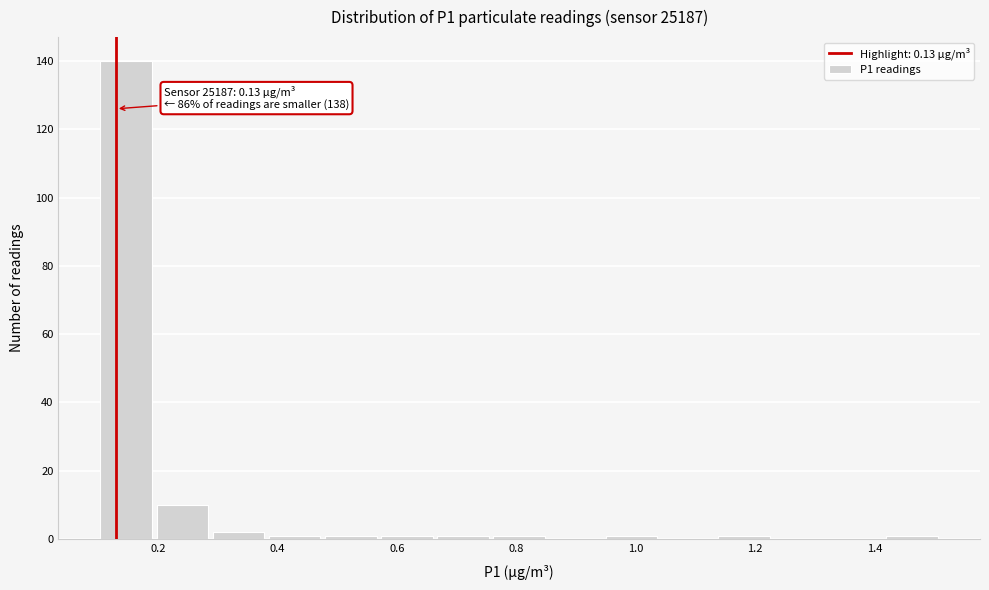

Over which range of the x-axis is the bar tallest?

0.100 to 0.194